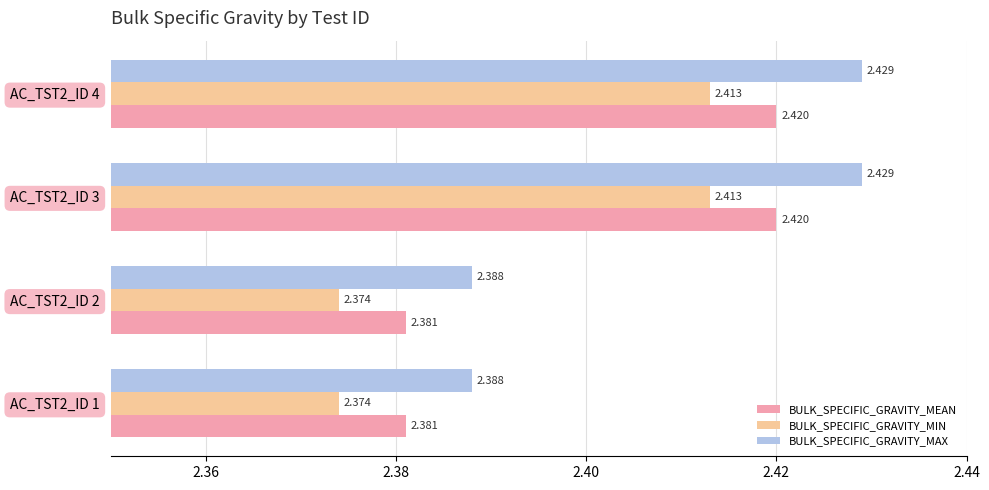

List the series in order of their peak value, highest first.

BULK_SPECIFIC_GRAVITY_MAX, BULK_SPECIFIC_GRAVITY_MEAN, BULK_SPECIFIC_GRAVITY_MIN